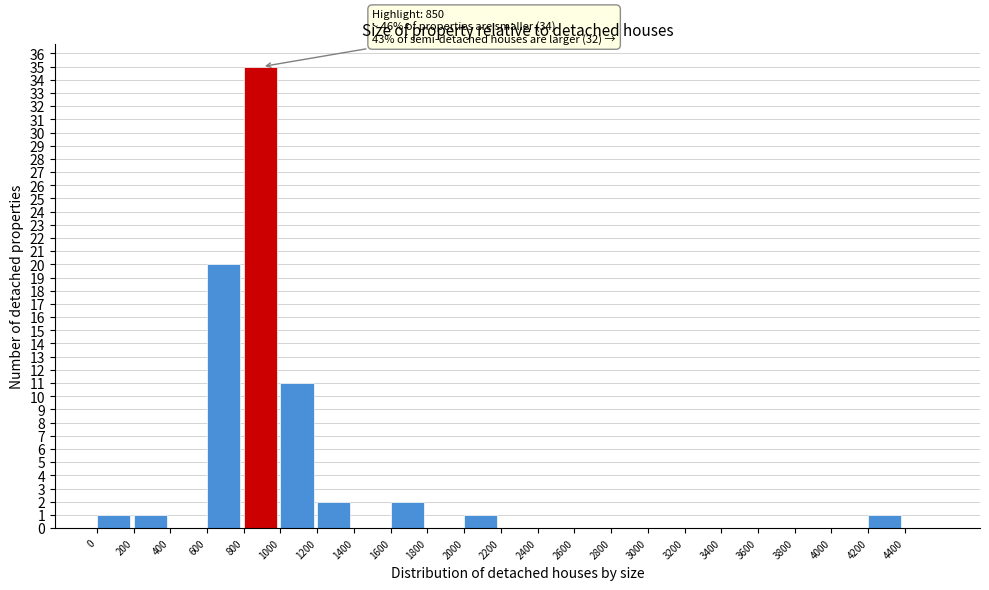

Reading right to left, extract all data points from this chart.

4400=0	4200=1	4000=0	3800=0	3600=0	3400=0	3200=0	3000=0	2800=0	2600=0	2400=0	2200=0	2000=1	1800=0	1600=2	1400=0	1200=2	1000=11	800=35	600=20	400=0	200=1	0=1